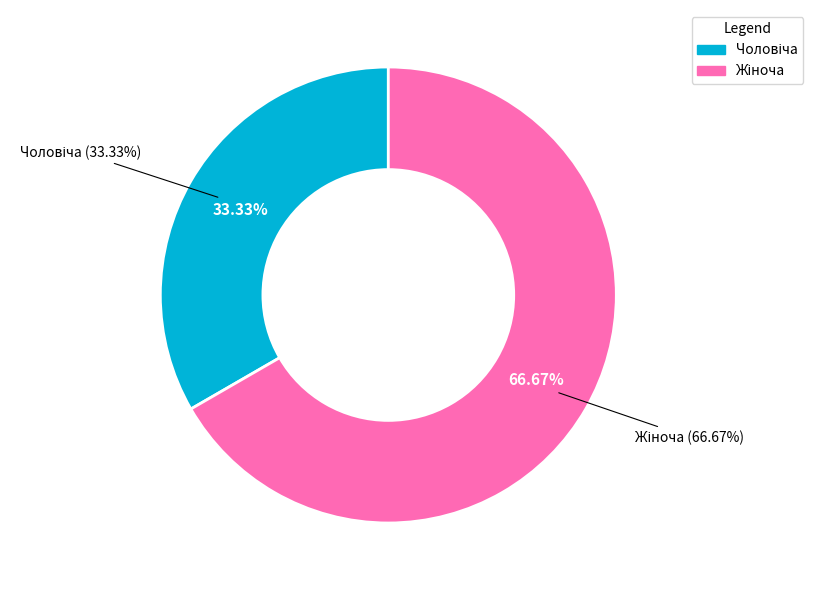

What percentage is the Чоловіча slice, to the nearest percent?

33%